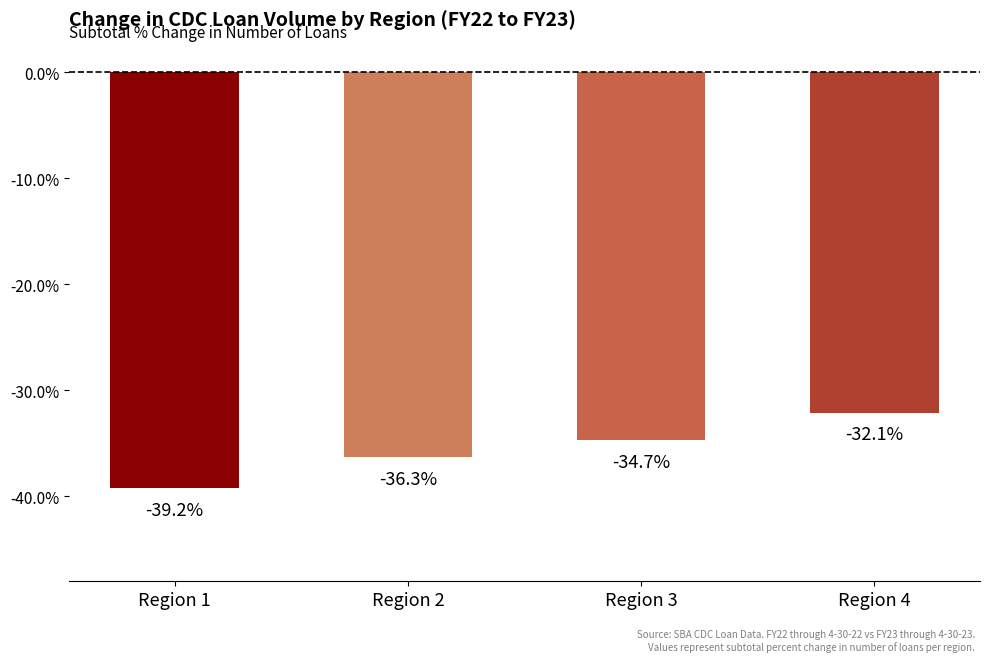

Rank the categories by value from lowest to highest.

Region 1, Region 2, Region 3, Region 4